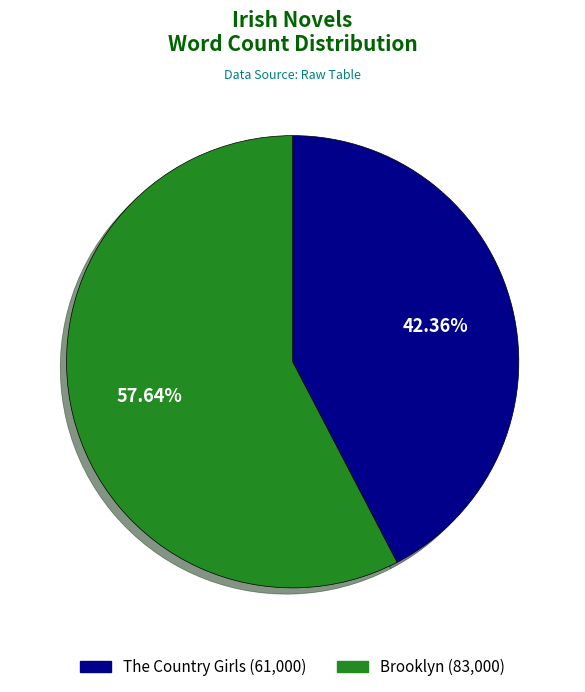

What is the majority slice?

Brooklyn